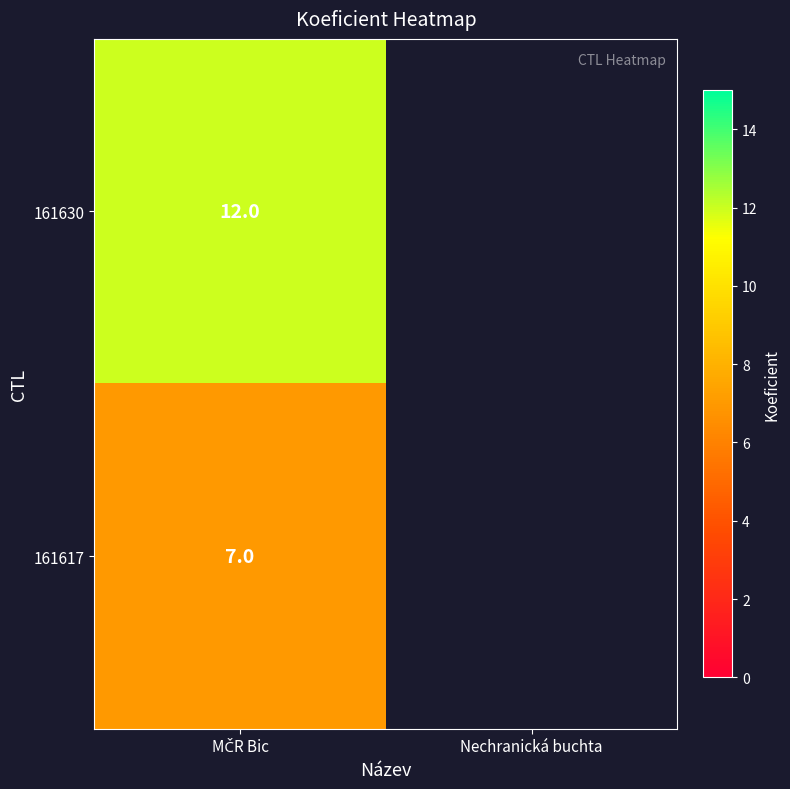

Is the value of 161630 at MČR Bic greater than the value of 161617 at MČR Bic?

Yes